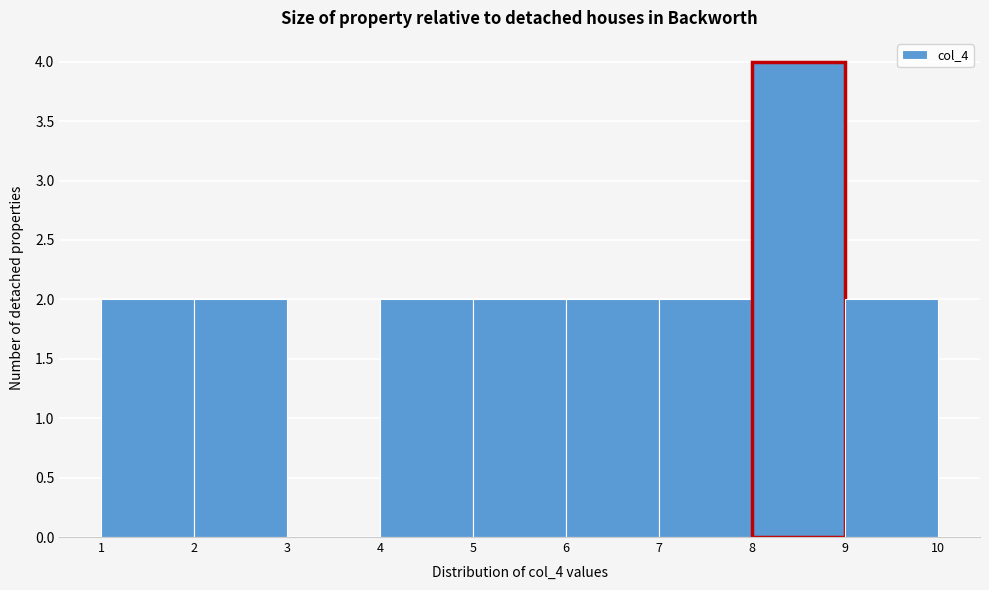

How tall is the bar that spans 1 to 2 on the x-axis? The values are not printed on the chart, so give them approximately, as read against the axis.

2